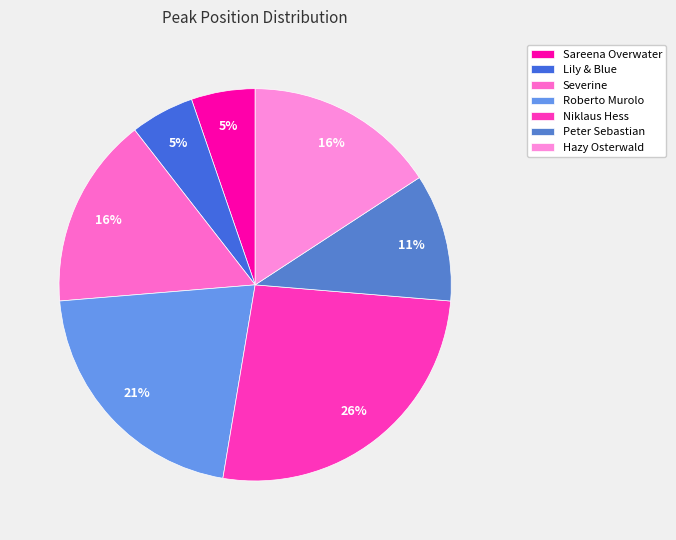

To the nearest percent, what is the difference between the largest and smallest slice percentages?

21%